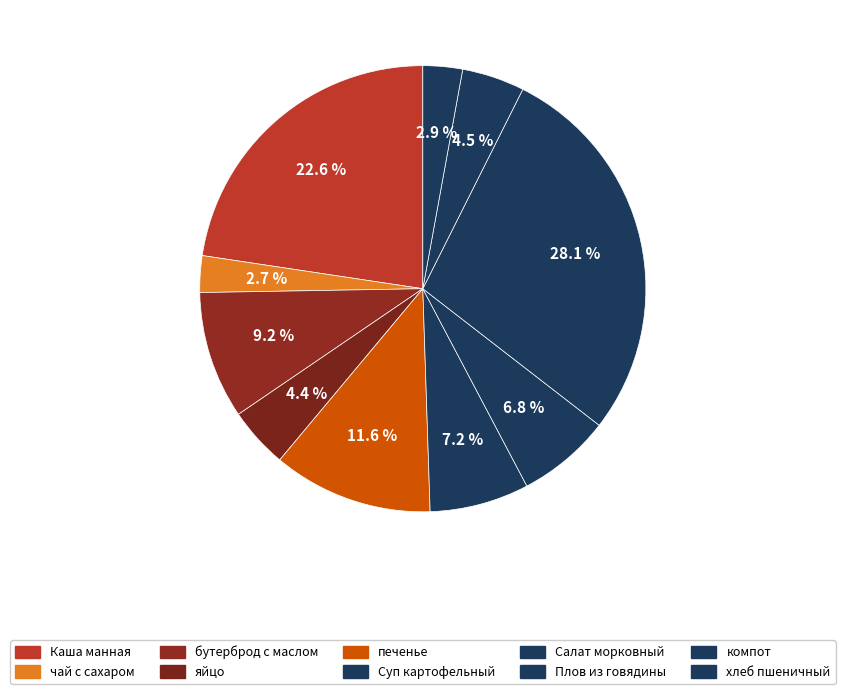

Count the number of slices in the pie.

10